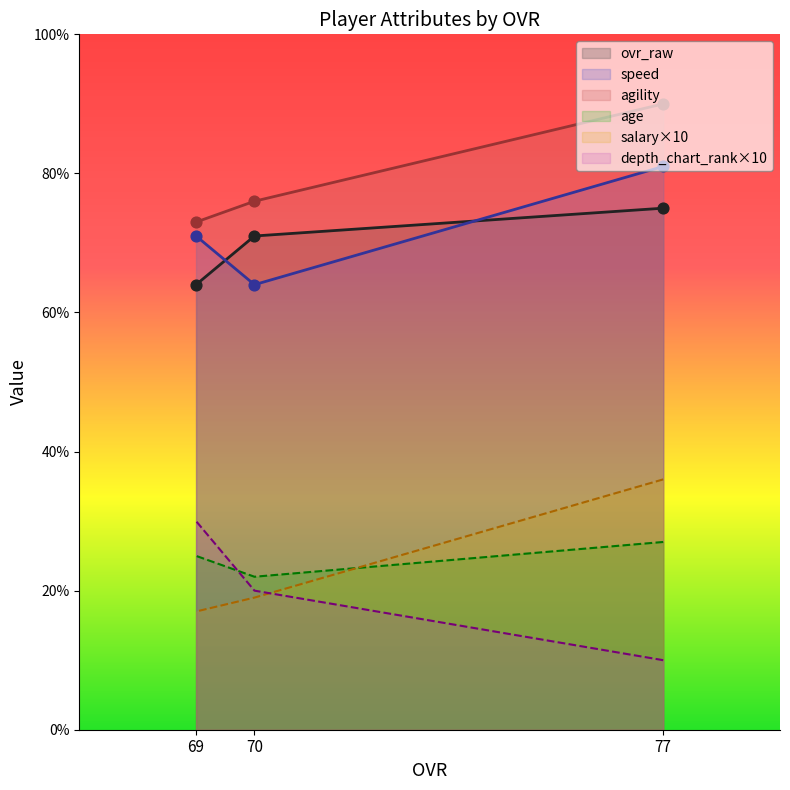

What are all the series names shown in the legend?

ovr_raw, speed, agility, age, salary, depth_chart_rank